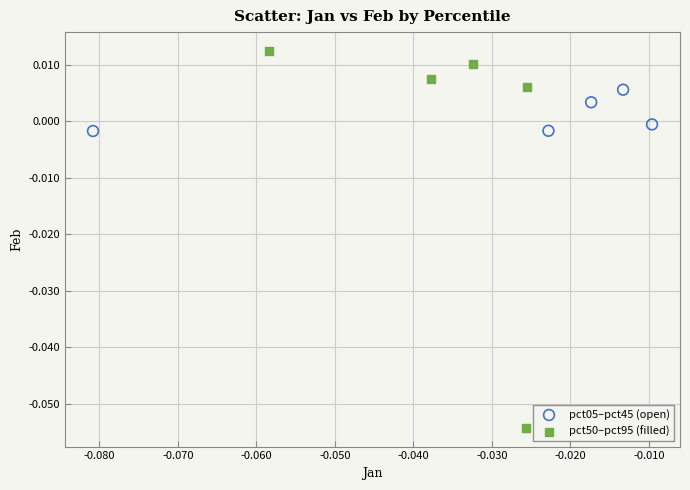

Which series has the widest spread of Y values?

pct50–pct95 (filled)